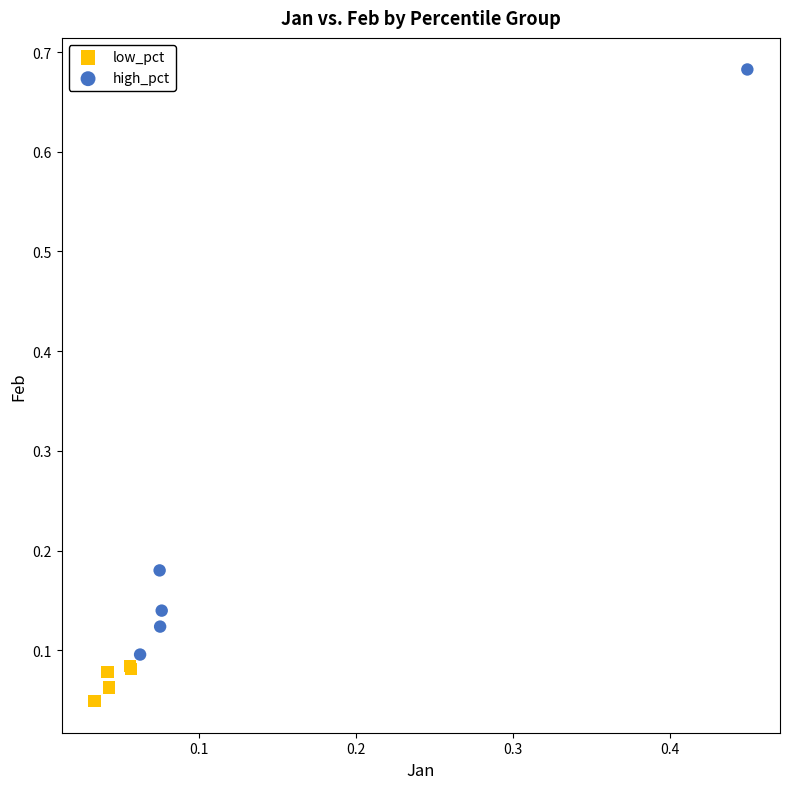

Which series has the largest Y range (max minus min)?

high_pct